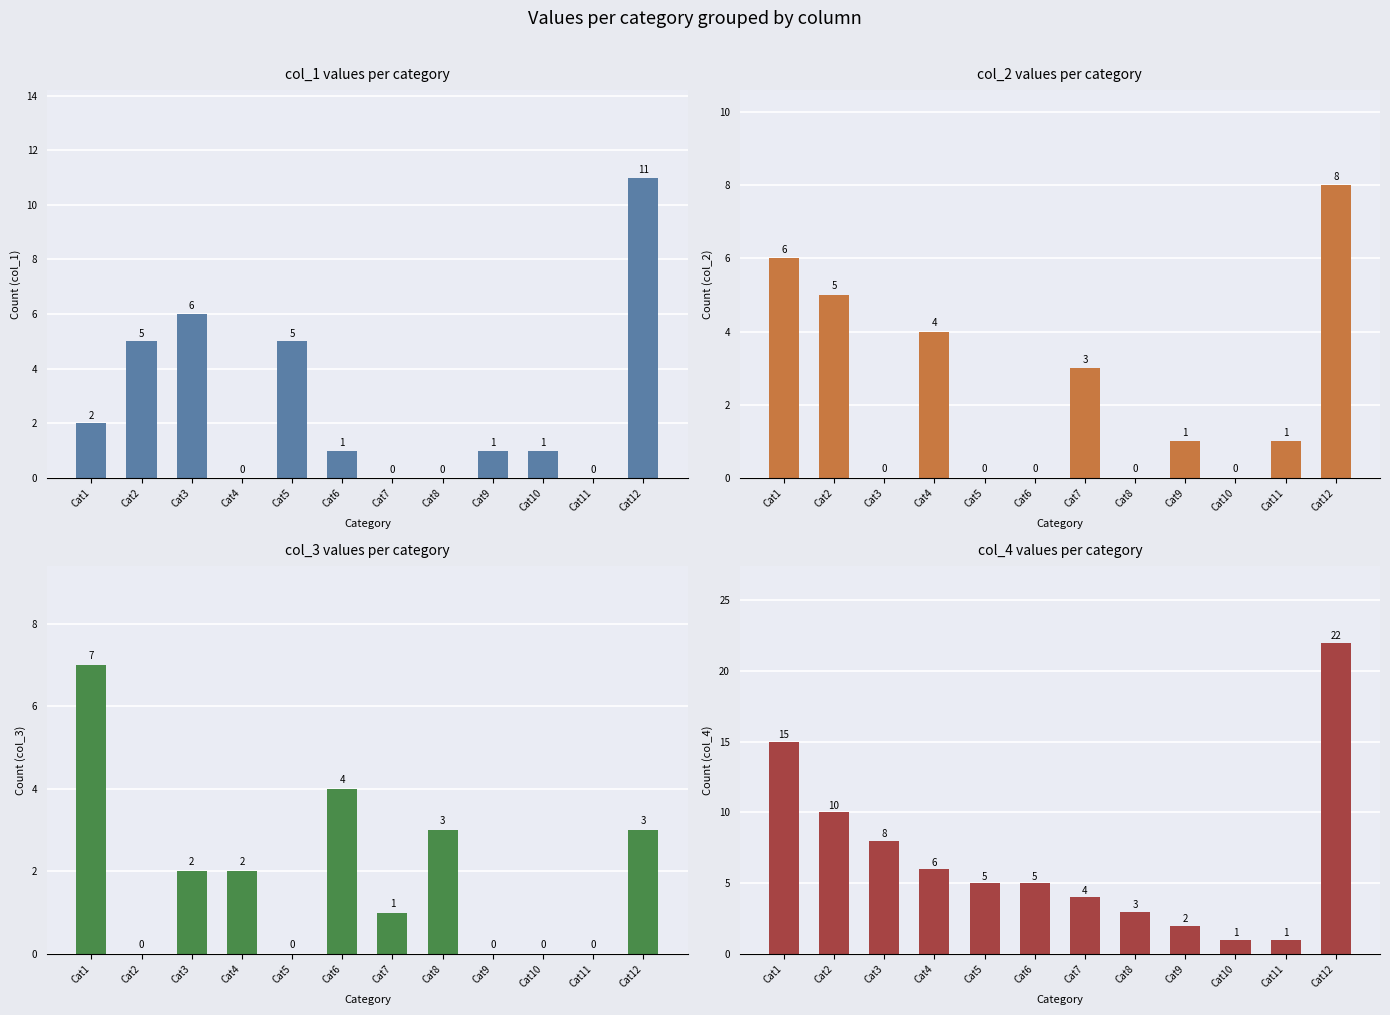

How many series are shown in this chart?

4